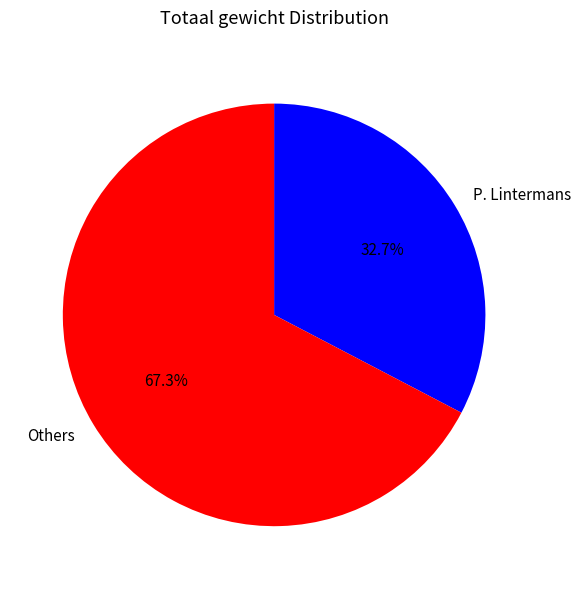

Which category has the biggest portion of the pie?

Others